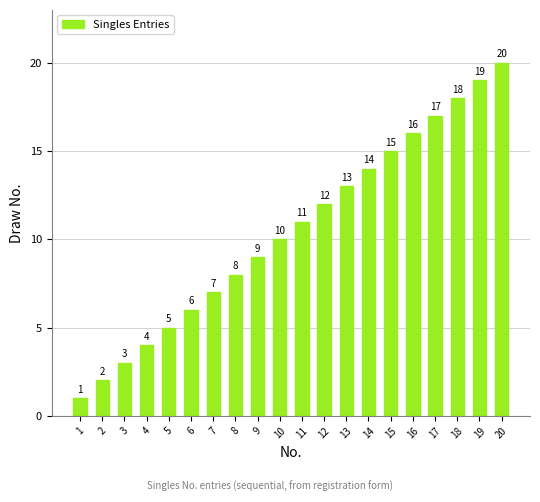

The chart shows a value of 20 at 12. True or false?

False